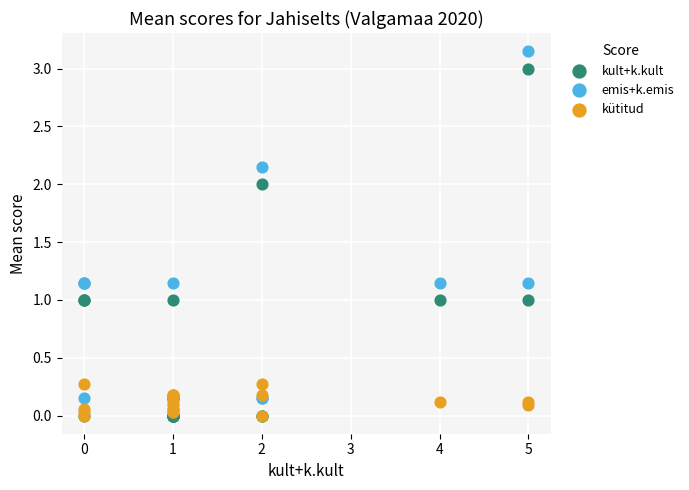

What are all the series names shown in the legend?

kult+k.kult, emis+k.emis, kütitud